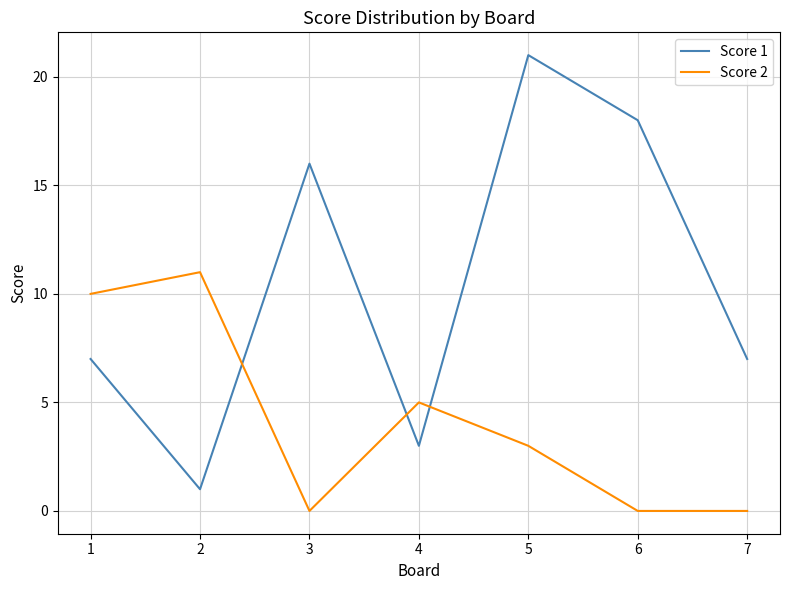

Which series has the widest spread of values?

Score 1